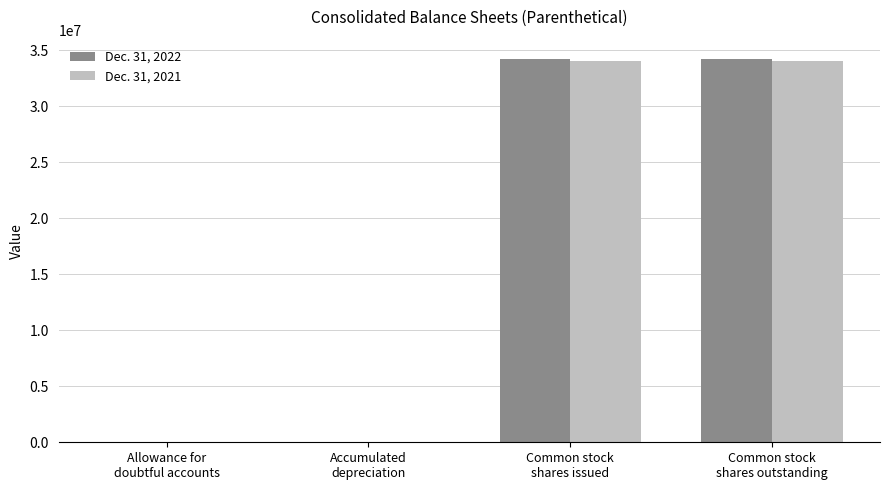

Which series has the widest spread of values?

Dec. 31, 2022